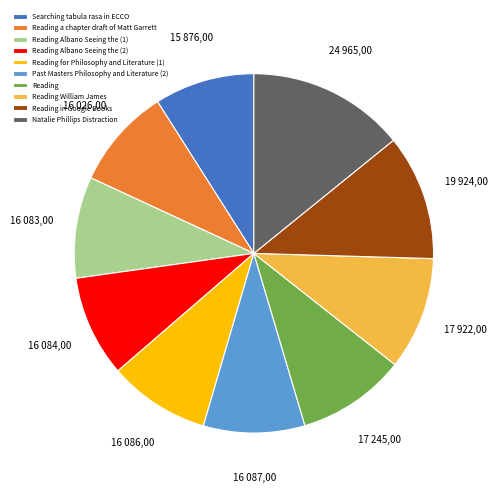

What is the ratio of the value at Past Masters Philosophy and Literature (2) to the value at Reading William James?

0.9